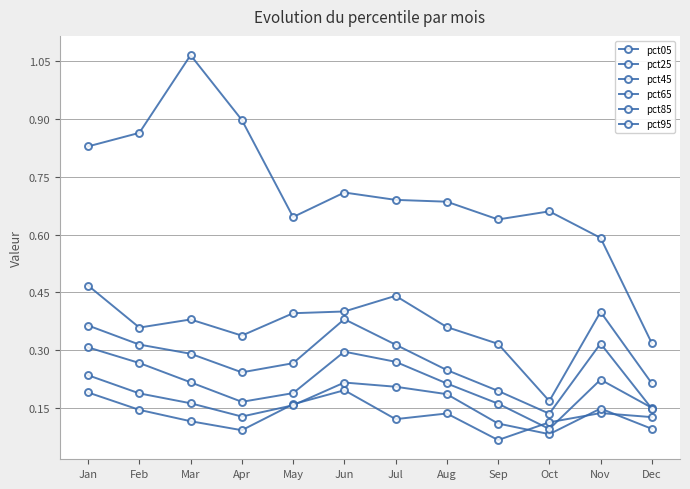

Is this an area chart (filled region under the line)?

No